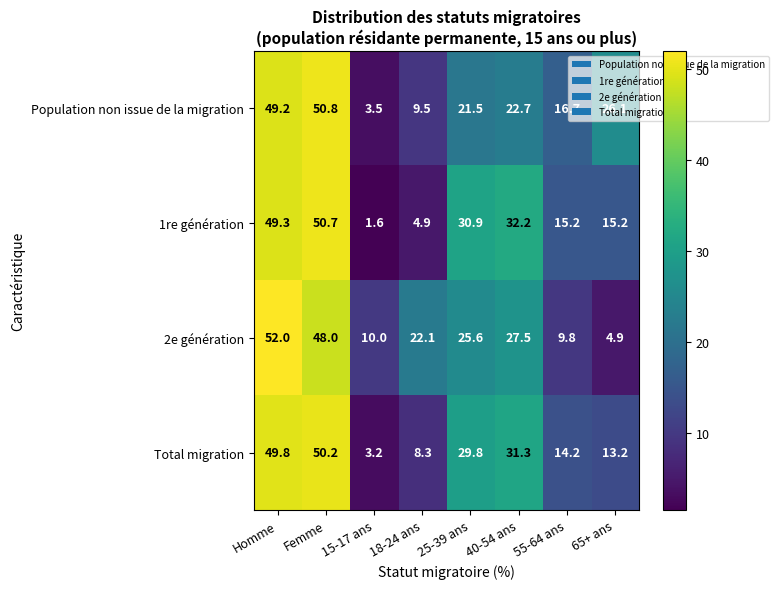

What is the sum of all Total migration values?

200.0